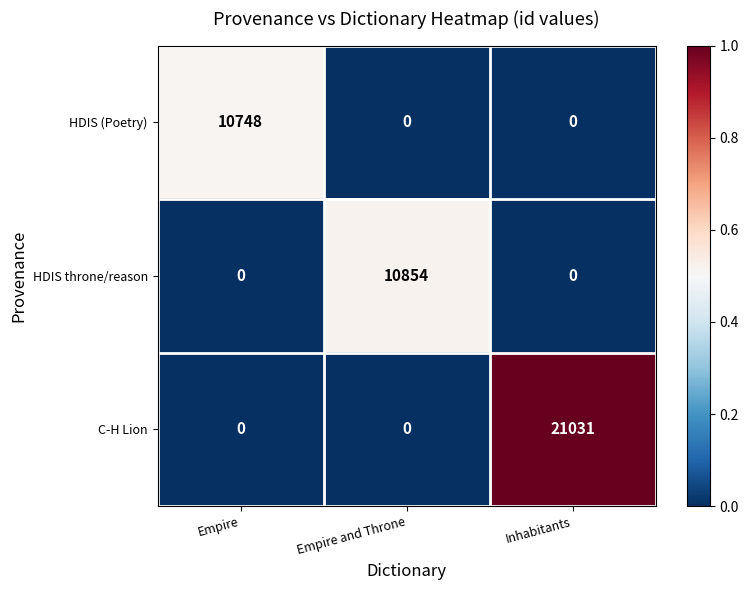

What is the spread (max minus min) of values at Empire?

10748